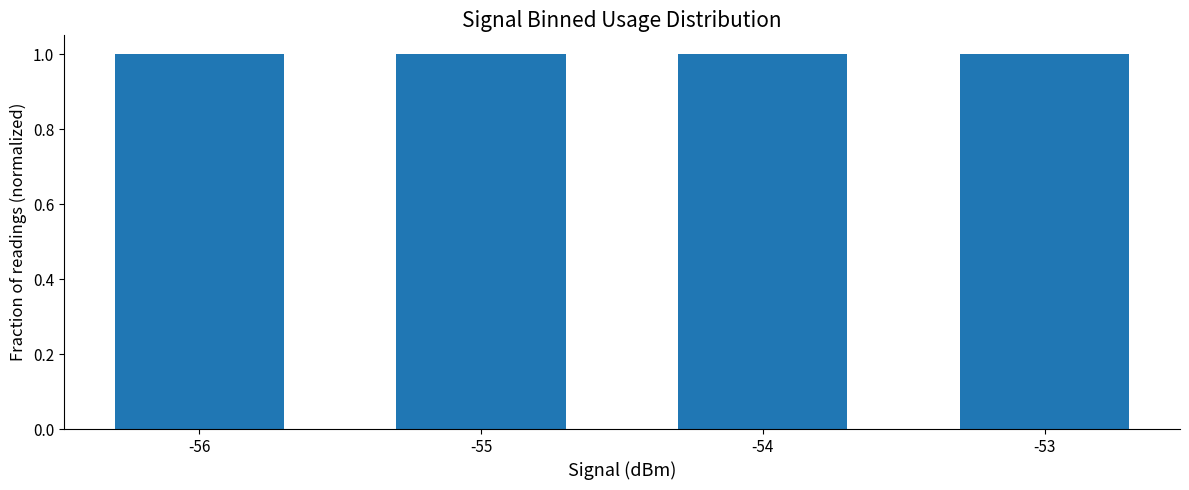

True or false: the data shows 1.0 at -56.

True